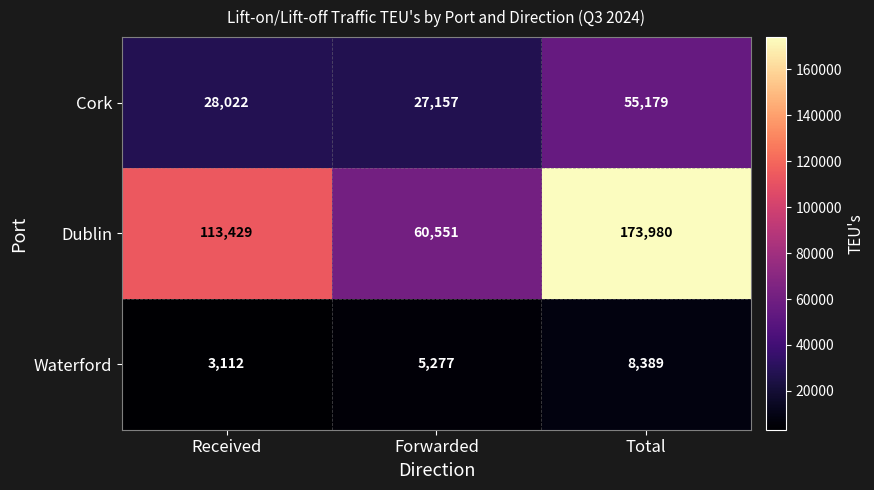

Which series has the widest spread of values?

Dublin